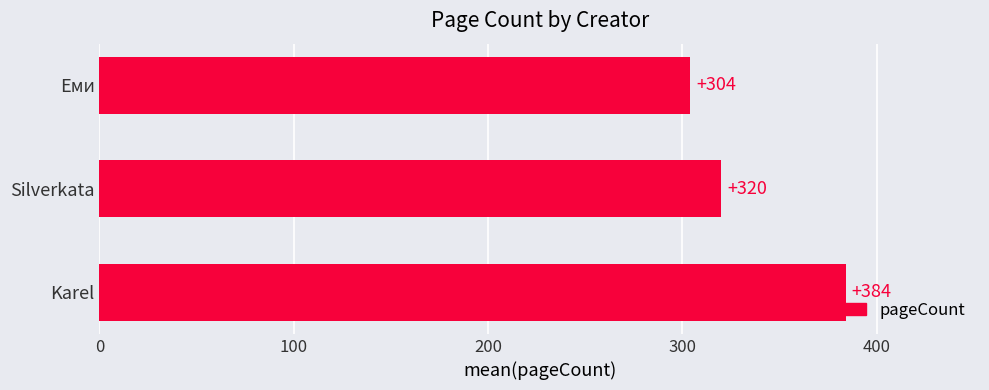

How many values are between 304 and 384?

3